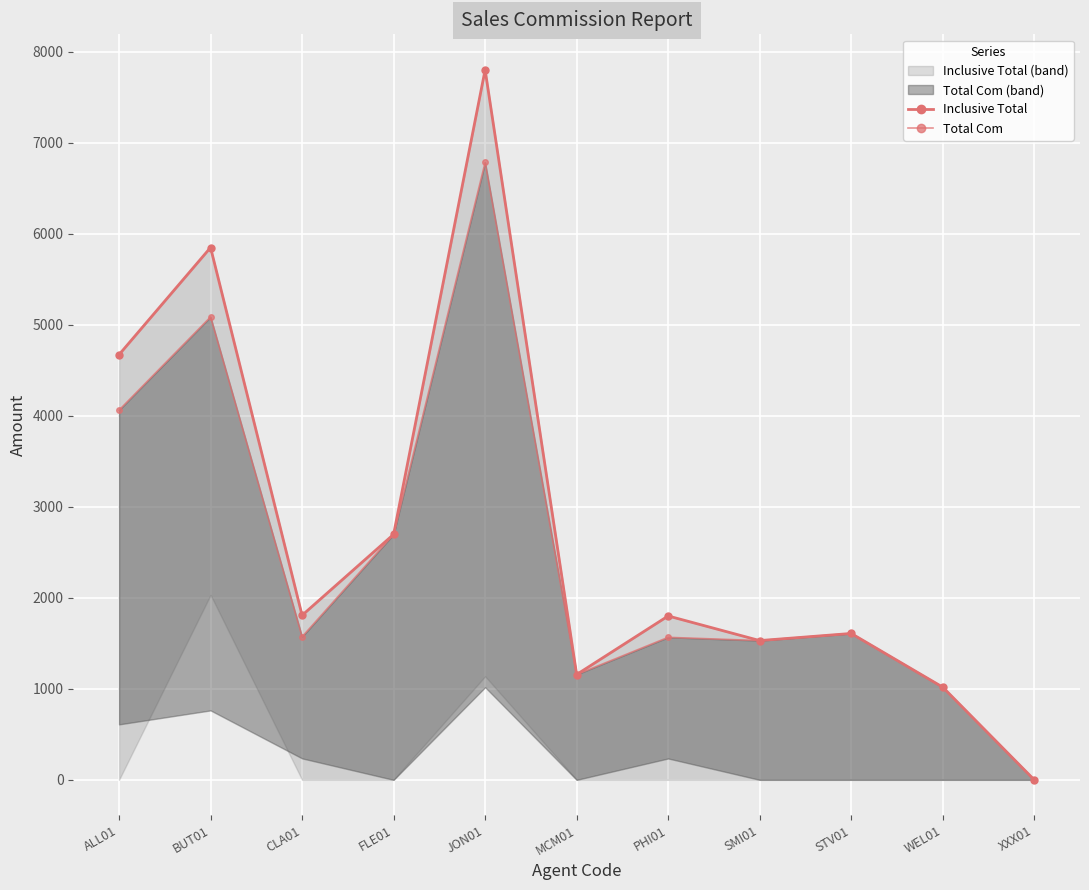

True or false: Inclusive Total Line has more than 2 points higher than both neighbors.

True